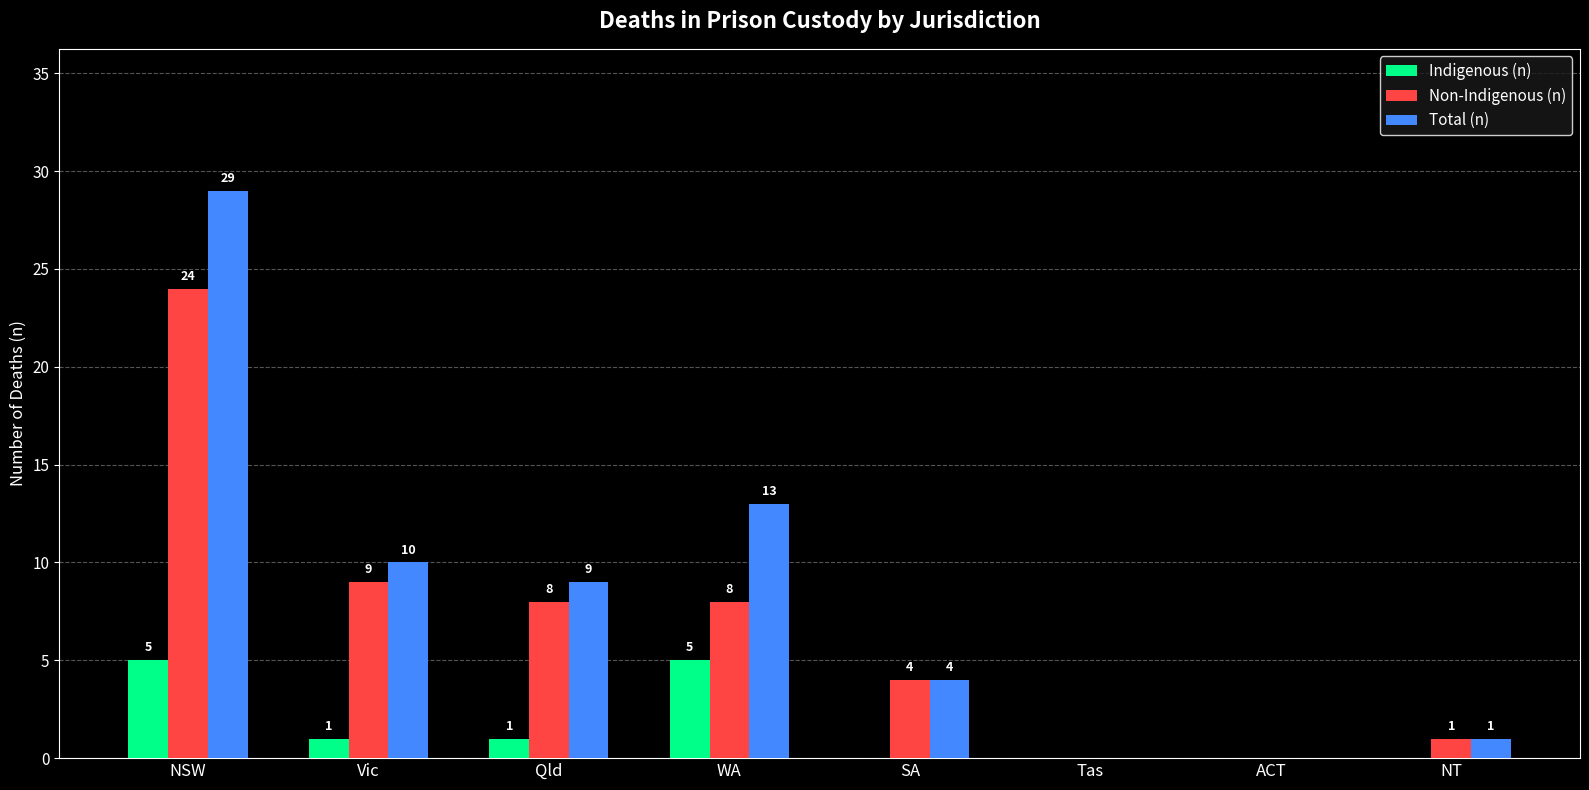

The Non-Indigenous (n) series shows 24 at NSW. True or false?

True